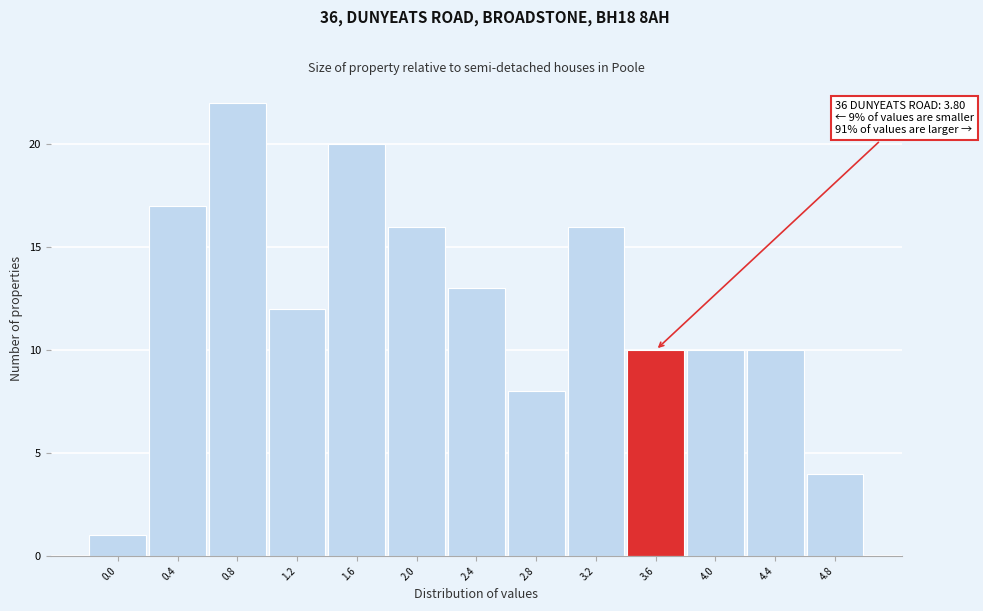

Reading left to right, transcribe all the data shown in this chart.

1	17	22	12	20	16	13	8	16	10	10	10	4